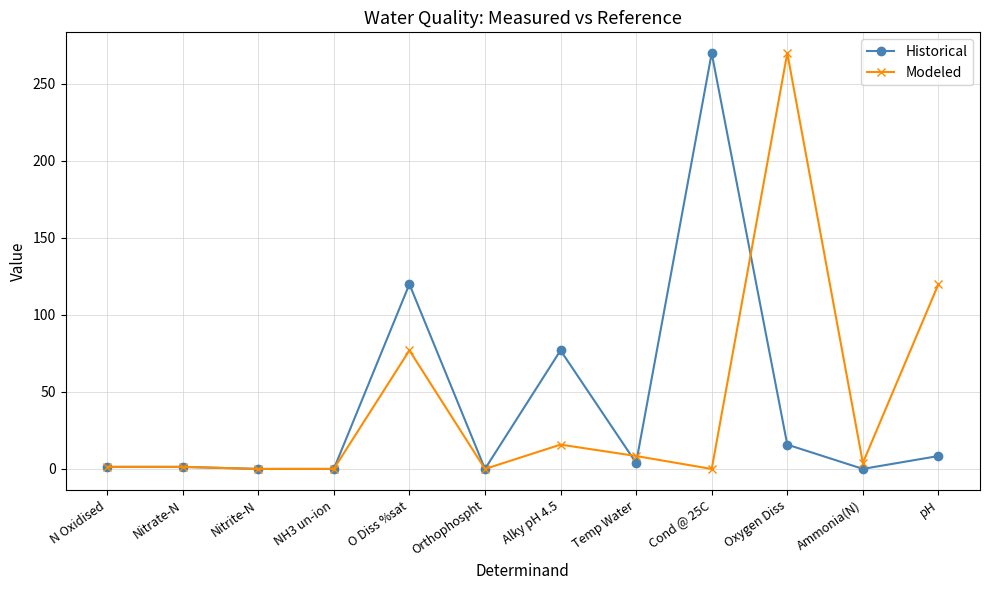

What is the total value across all series at Temp Water?

12.3